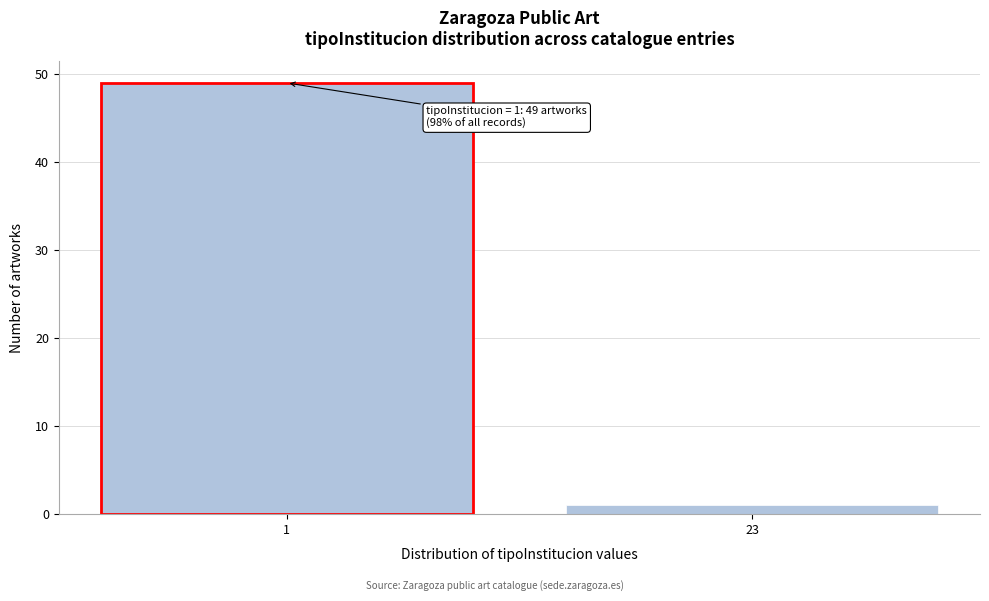

Reading left to right, extract all data points from this chart.

49	1